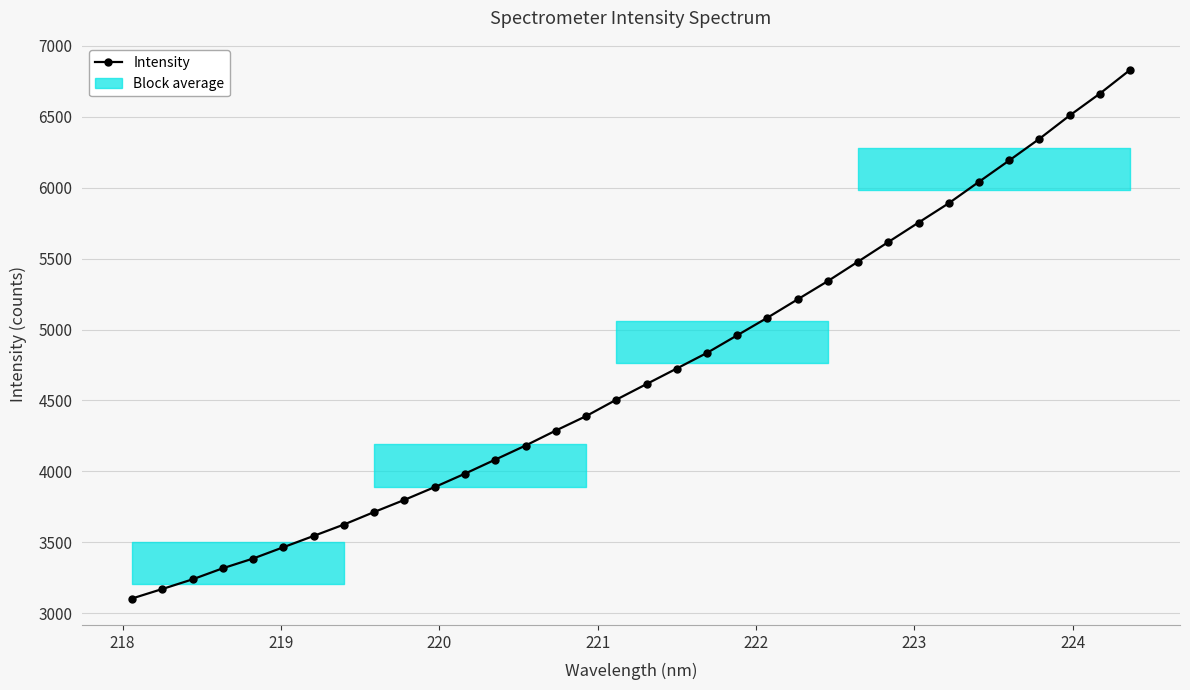

True or false: there are more than 2 points higher than both neighbors.

False